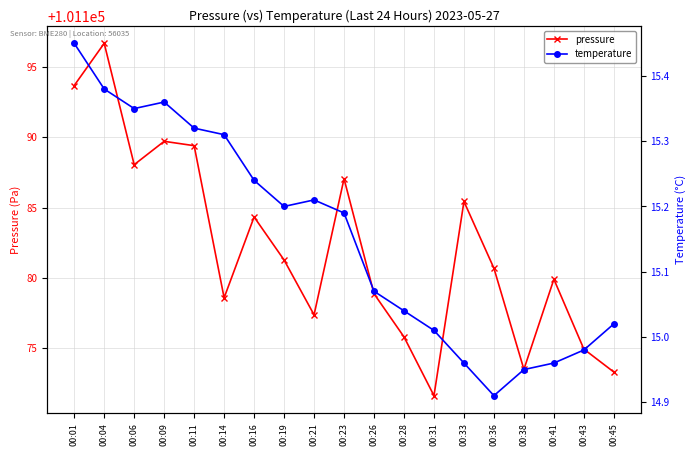

Which category has the highest value in the temperature series?

00:01